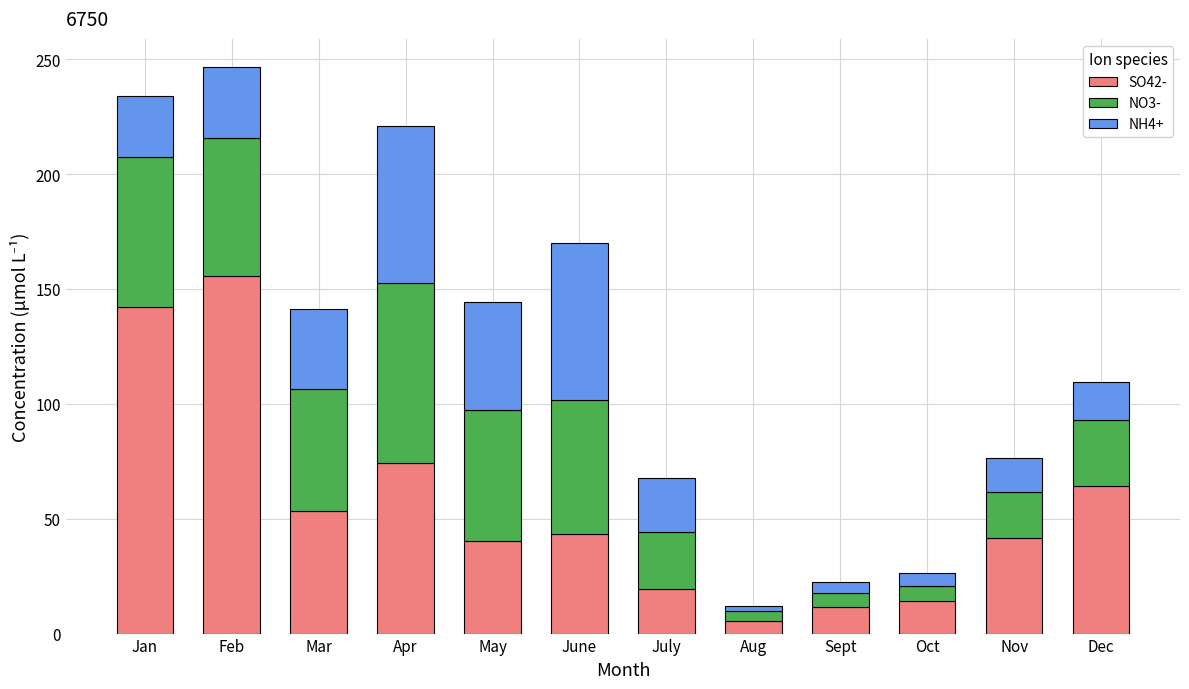

What is the maximum value for SO42-?

155.5